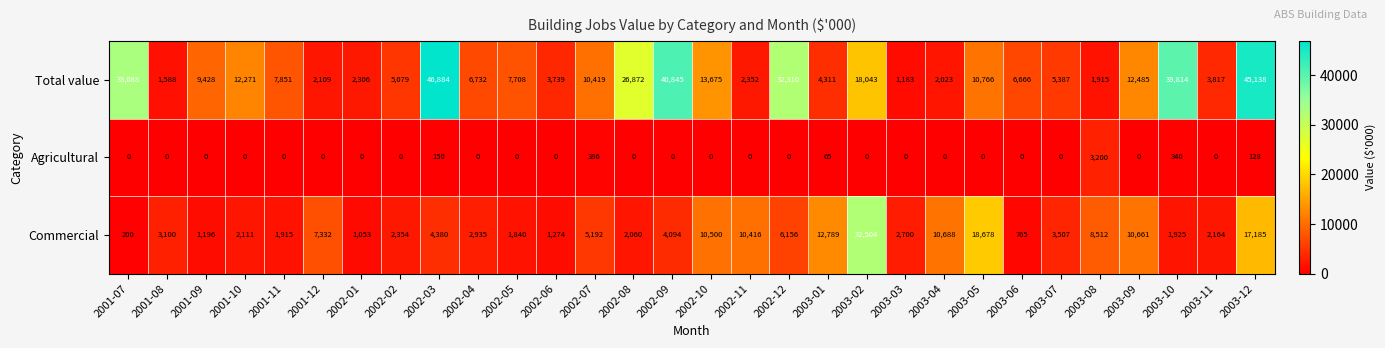

What is the difference between the highest and lowest values at 2003-05?

18678